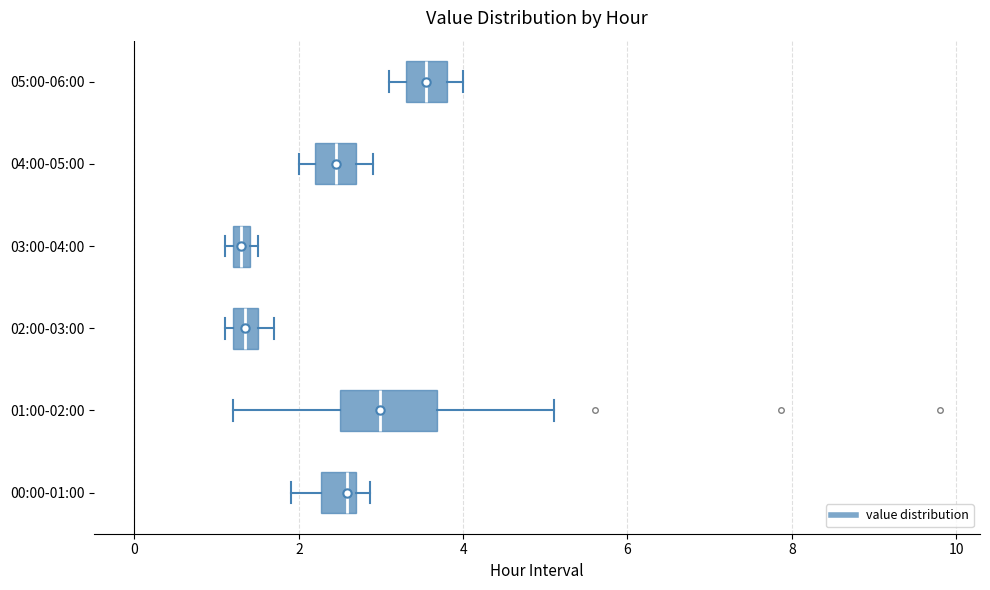

Which box has the furthest to the right median line?

05:00-06:00